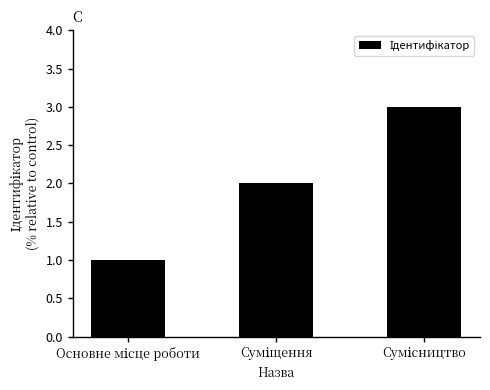

How many categories are shown in the chart?

3